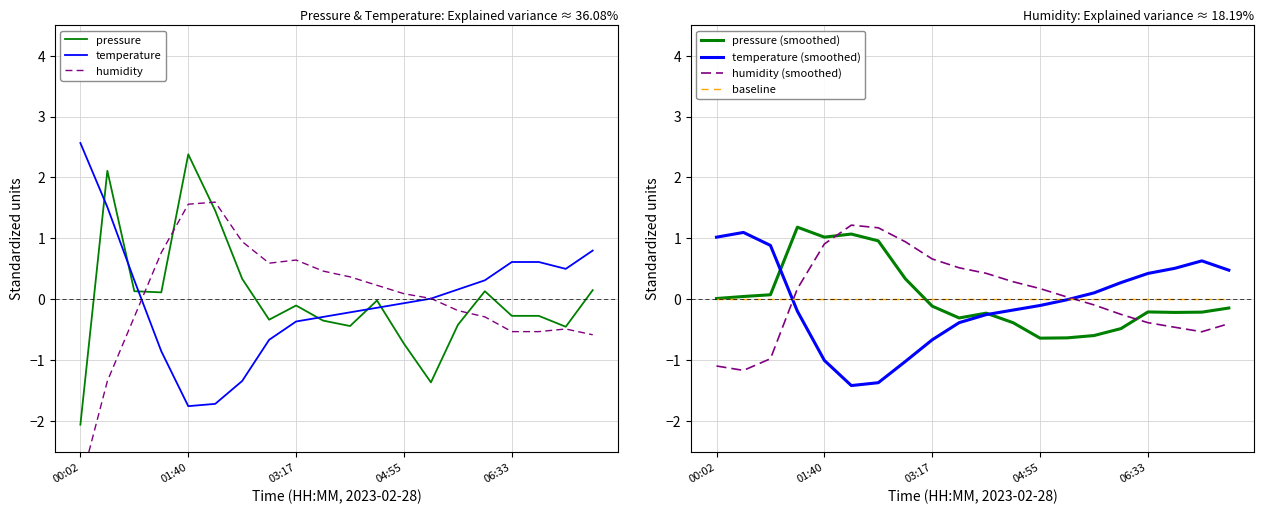

List the labels in order of humidity value, largest first.

02:04, 01:40, 02:28, 01:15, 03:17, 02:53, 03:42, 04:06, 04:31, 04:55, 05:20, 05:44, 00:51, 06:08, 07:22, 06:33, 06:57, 07:46, 00:26, 00:02